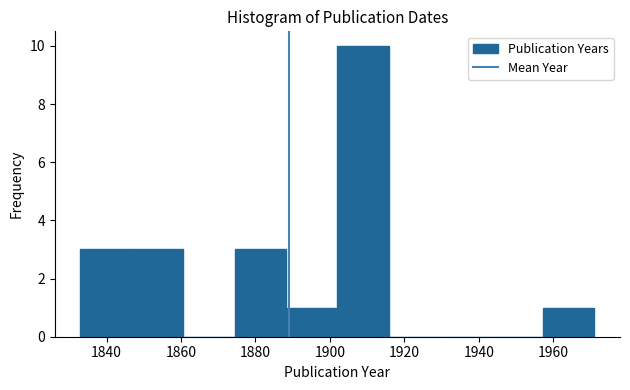

How tall is the bar that spans 1833.0 to 1846.8 on the x-axis? Neither the bar edges nor the heights are printed on the chart, so give them approximately, as read against the axes.

3